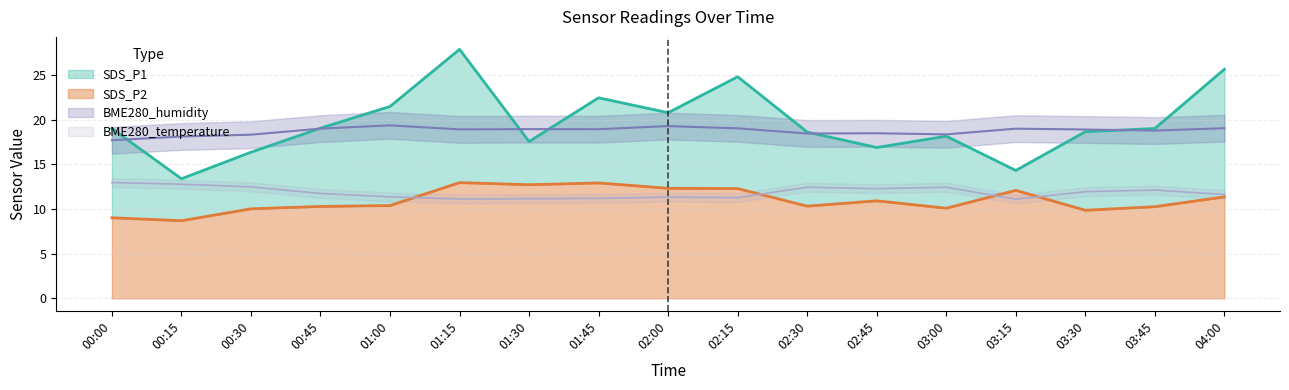

At how many categories does at least one series exceed 17?

17